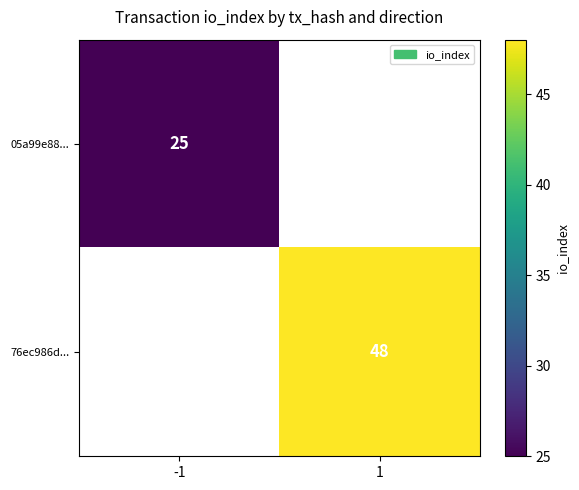

The value of 05a99e88... at -1 is 25. True or false?

True